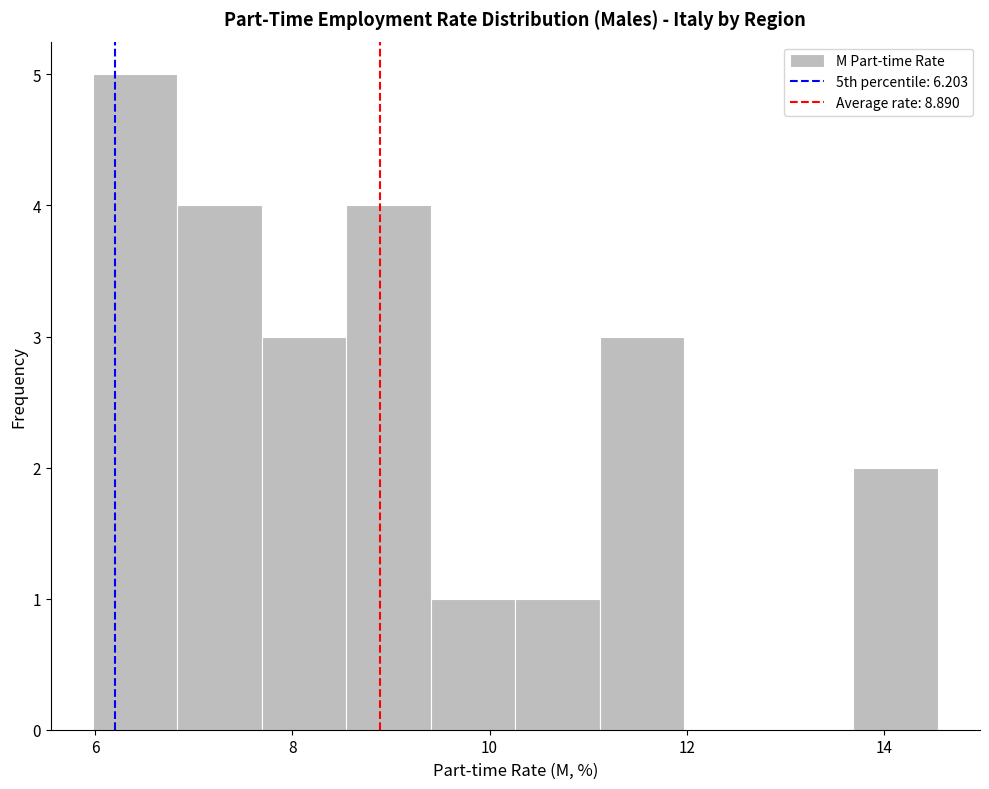

Reading left to right, transcribe this chart: for each bar, give the range it covers on the x-axis and its height. Neither the bar edges nor the heights are printed on the chart, so give them approximately, as read against the axes.

6.0 to 6.8: 5
6.8 to 7.6: 4
7.6 to 8.6: 3
8.6 to 9.4: 4
9.4 to 10.2: 1
10.2 to 11.2: 1
11.2 to 12.0: 3
12.0 to 12.8: 0
12.8 to 13.6: 0
13.6 to 14.6: 2